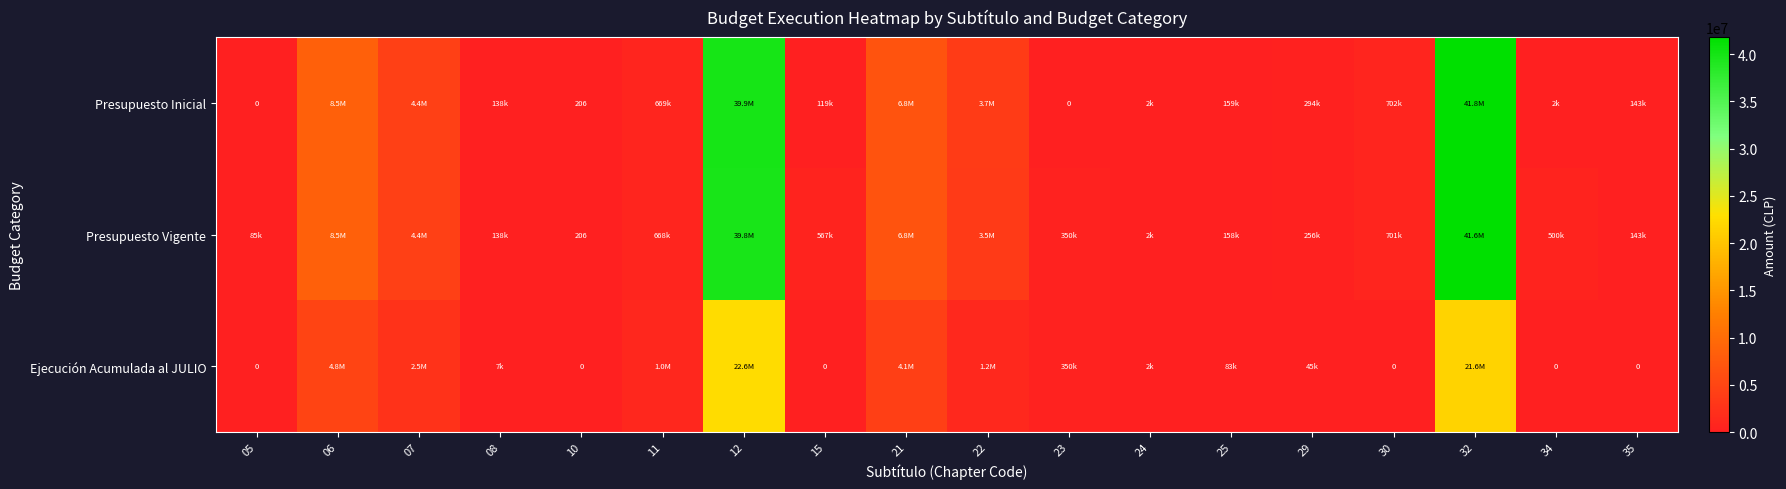

Between 24 and 21, which is larger?

21